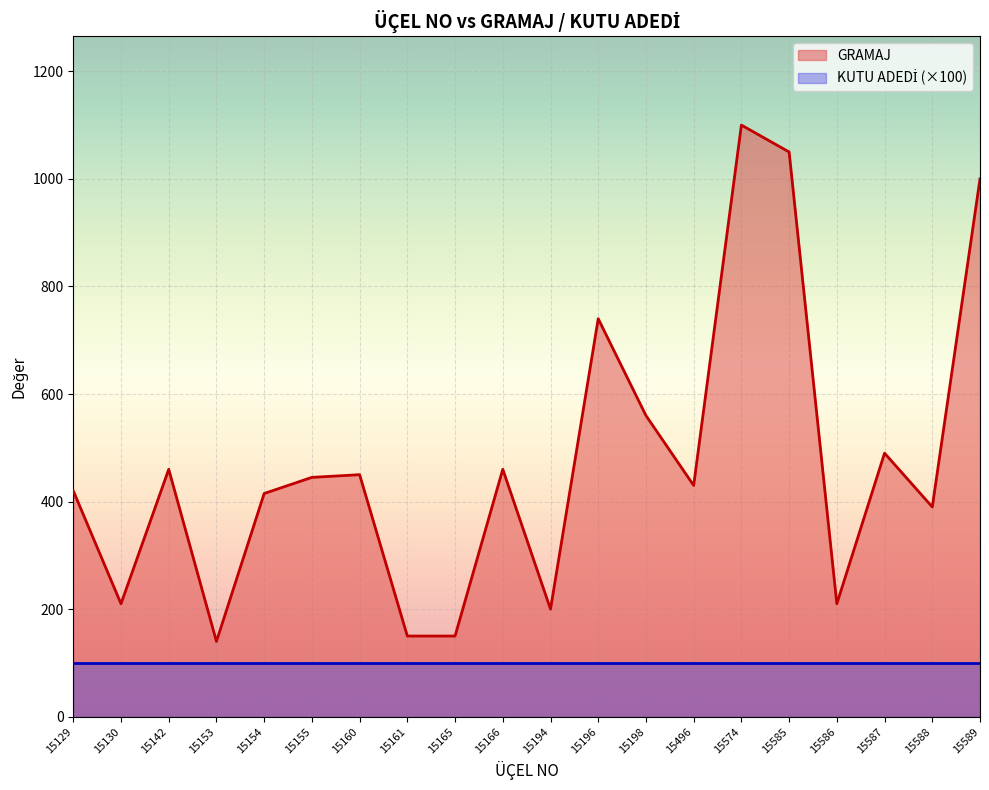

How many lines are shown in the chart?

2